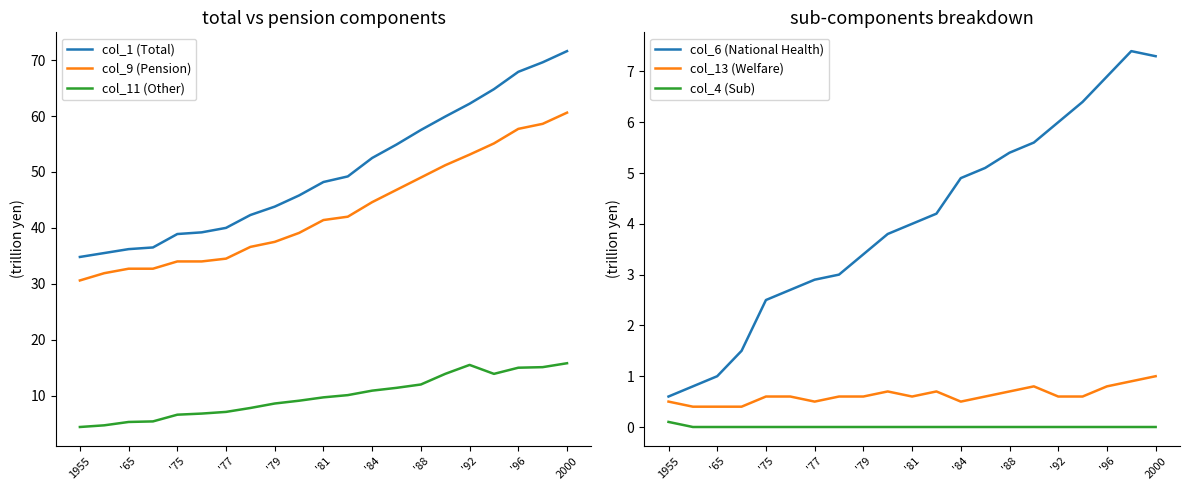

How many col_13 (Welfare) values are between 0 and 1?

21